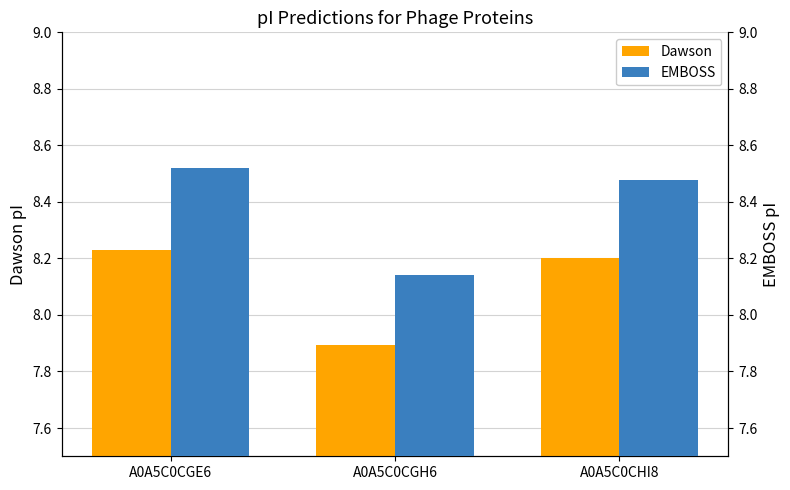

Rank the series by their maximum value, from lowest to highest.

Dawson, EMBOSS